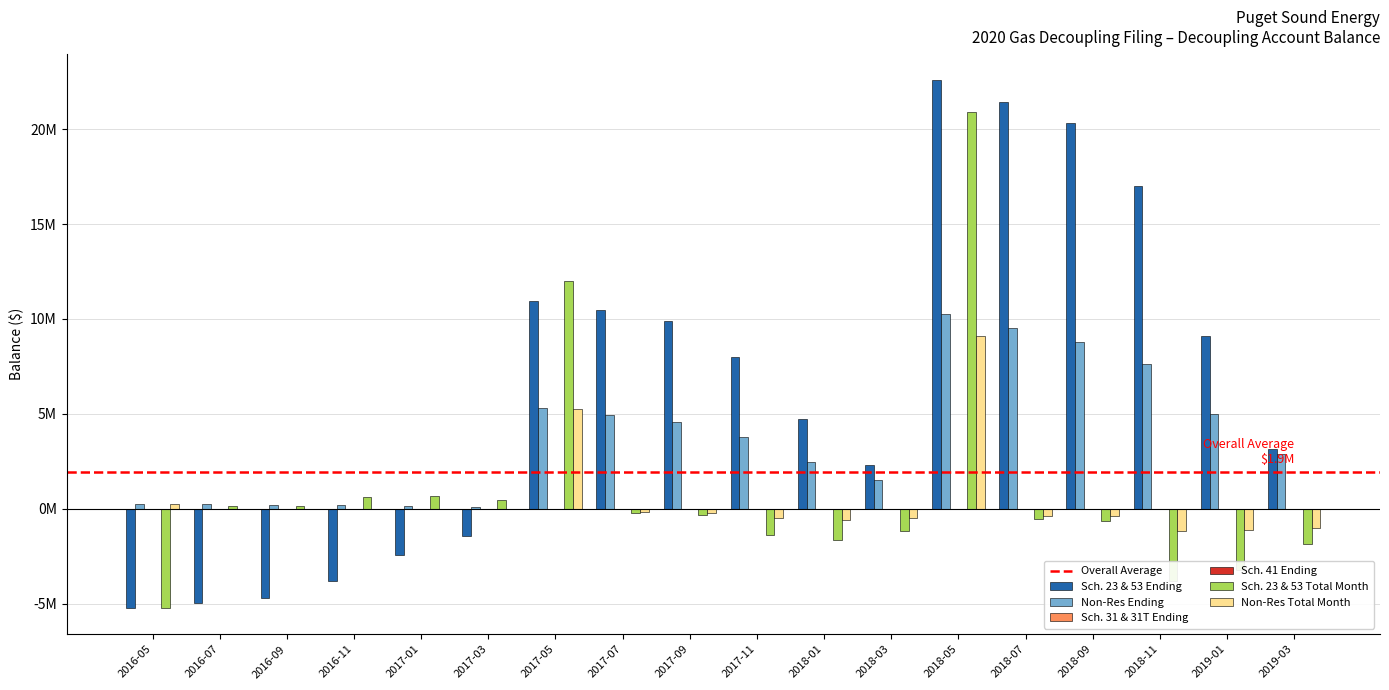

The Non-Res Total Month series shows -0.0 at 2016-07. True or false?

True